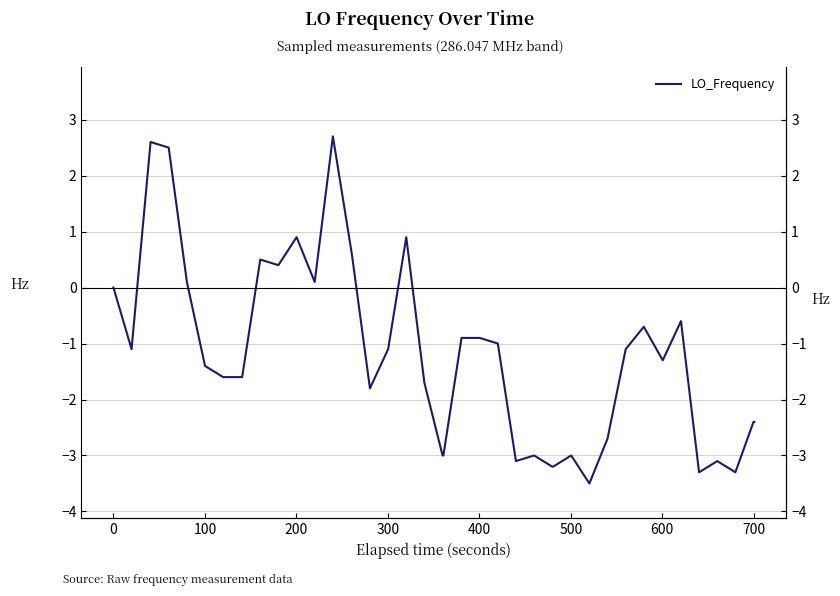

Reading left to right, list all the values displayed in this chart.

0.0	-1.1	2.6	2.5	0.1	-1.4	-1.6	-1.6	-1.6	0.5	0.4	0.9	0.1	2.7	0.6	-1.8	-1.1	0.9	-1.7	-3.0	-3.0	-0.9	-0.9	-1.0	-3.1	-3.0	-3.2	-3.2	-3.0	-3.5	-2.7	-1.1	-0.7	-1.3	-0.6	-3.3	-3.1	-3.3	-2.4	-2.4